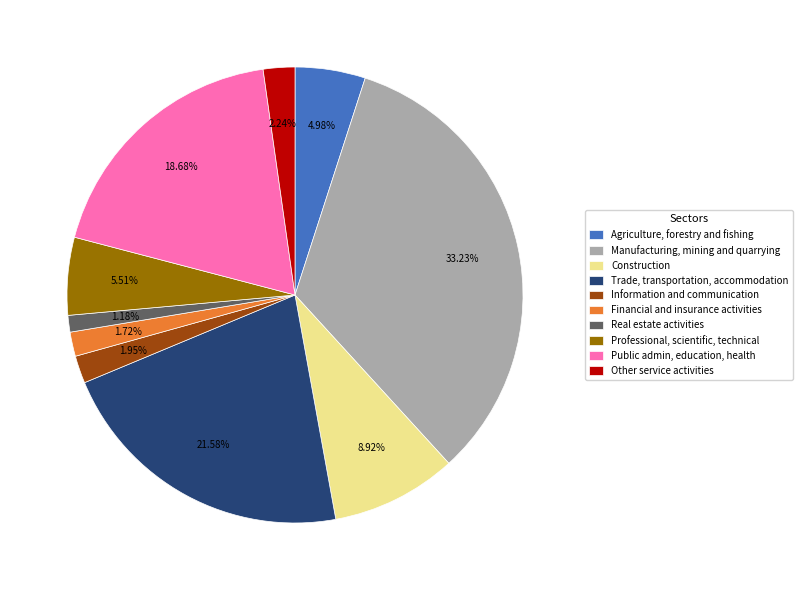

Rank the categories by value from lowest to highest.

Real estate activities, Financial and insurance activities, Information and communication, Other service activities, Agriculture, forestry and fishing, Professional, scientific, technical, Construction, Public admin, education, health, Trade, transportation, accommodation, Manufacturing, mining and quarrying